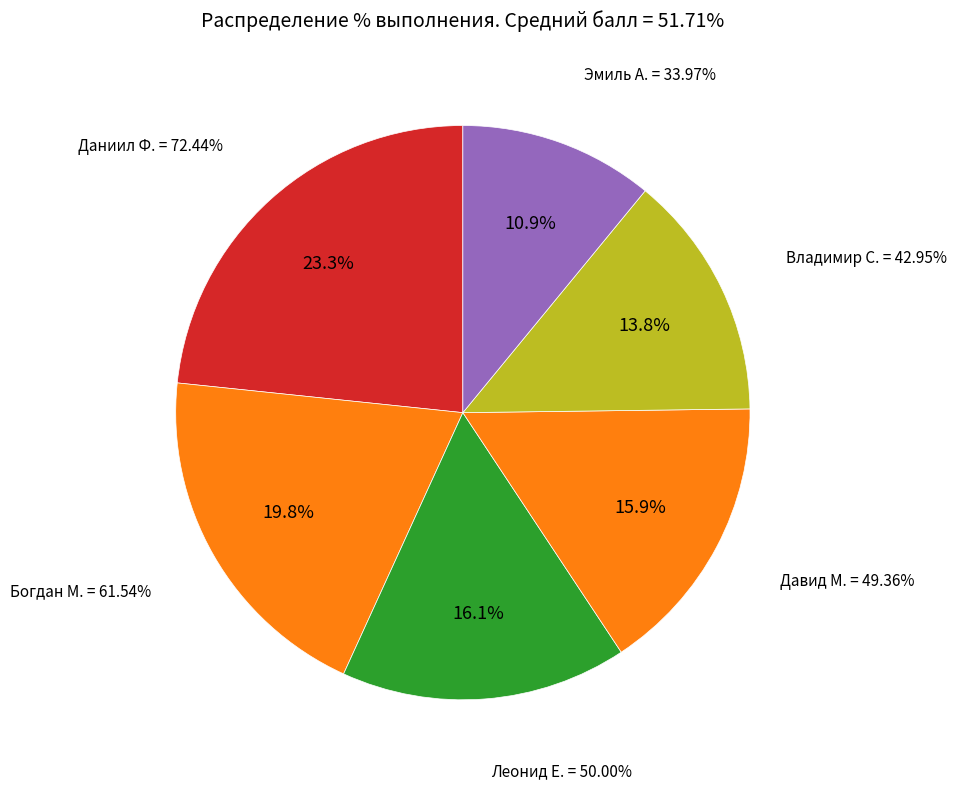

Rank the categories by value from highest to lowest.

Даниил Ф., Богдан М., Леонид Е., Давид М., Владимир С., Эмиль А.